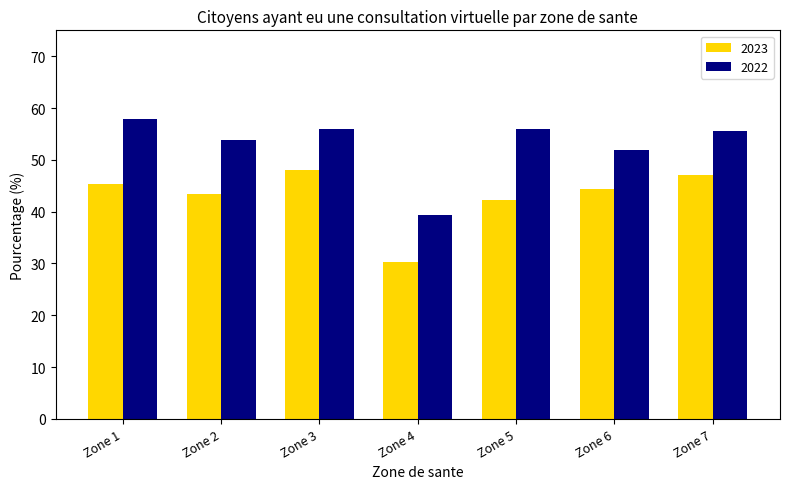

List the series in order of their peak value, highest first.

2022, 2023